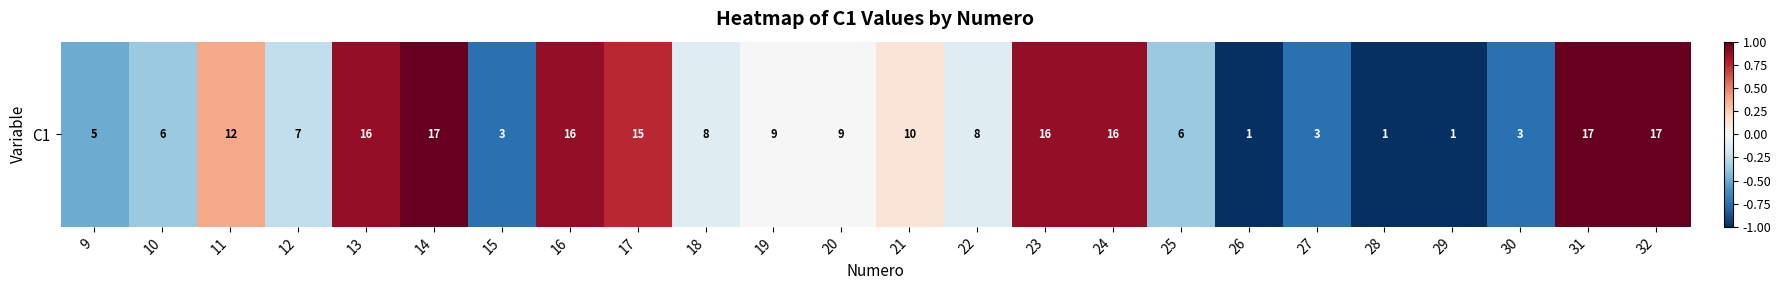

What is the change in value from 26 to 27?

+0.2